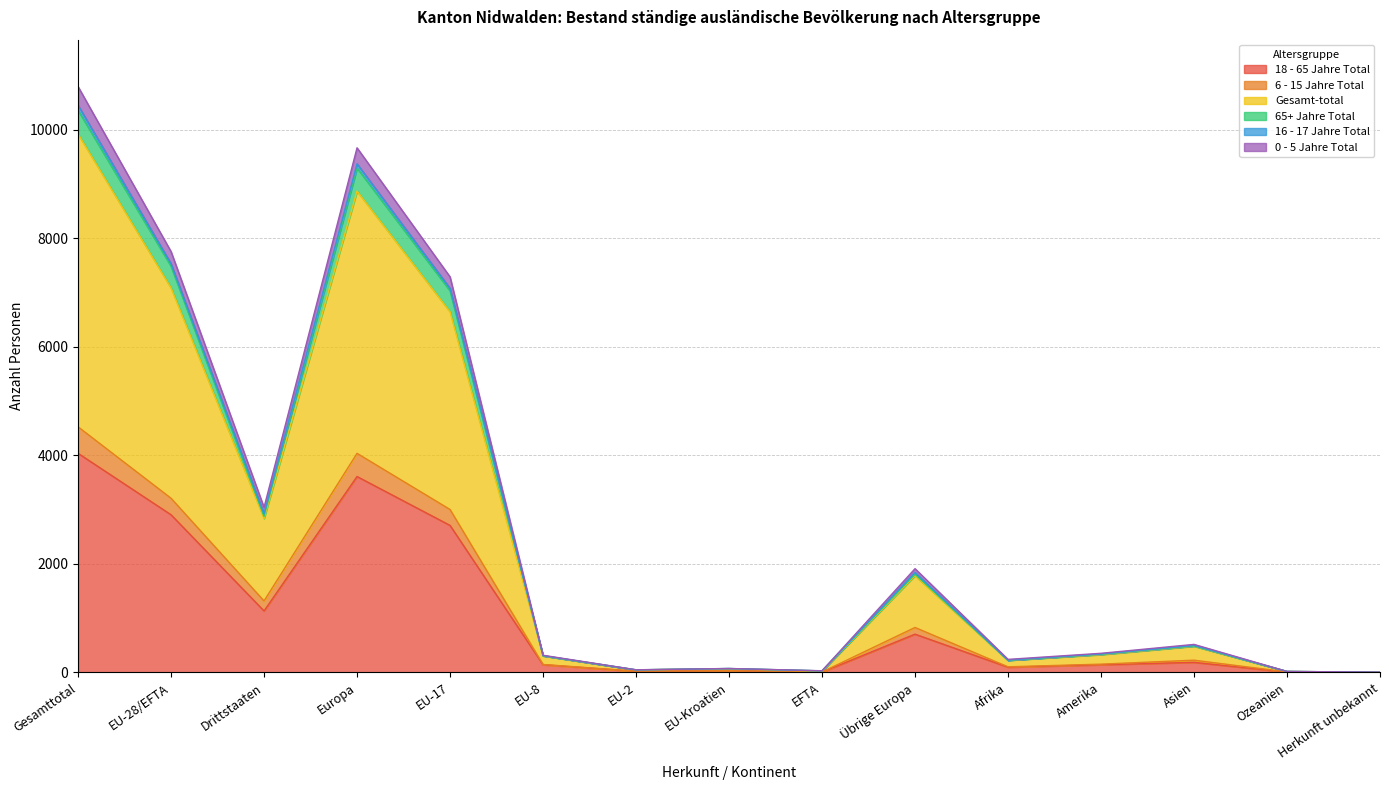

At which label does 18 - 65 Jahre Total reach its peak?

Gesamttotal